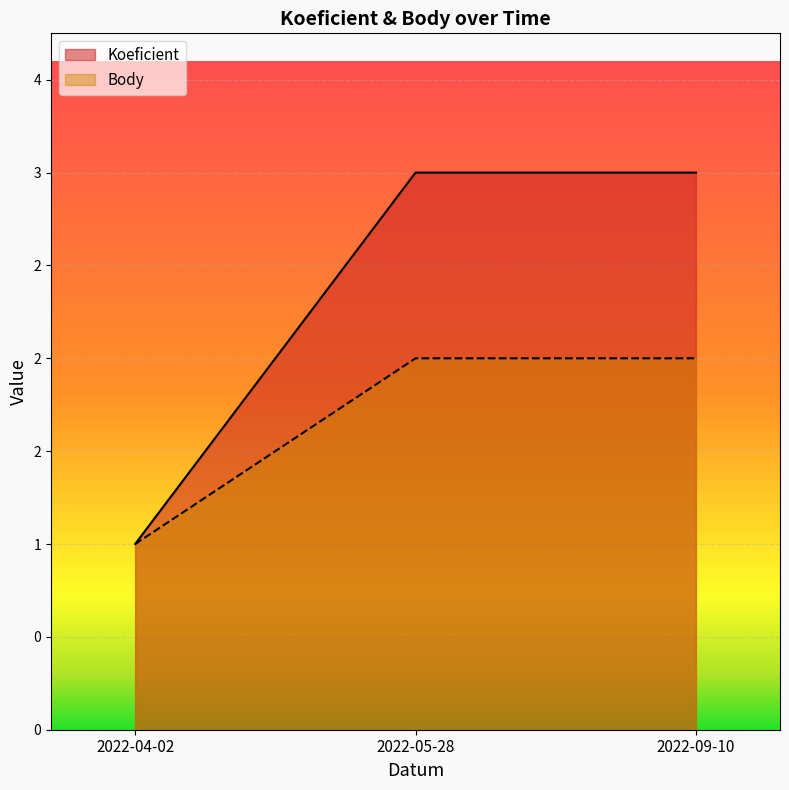

How many Koeficient values are between 1 and 3?

3